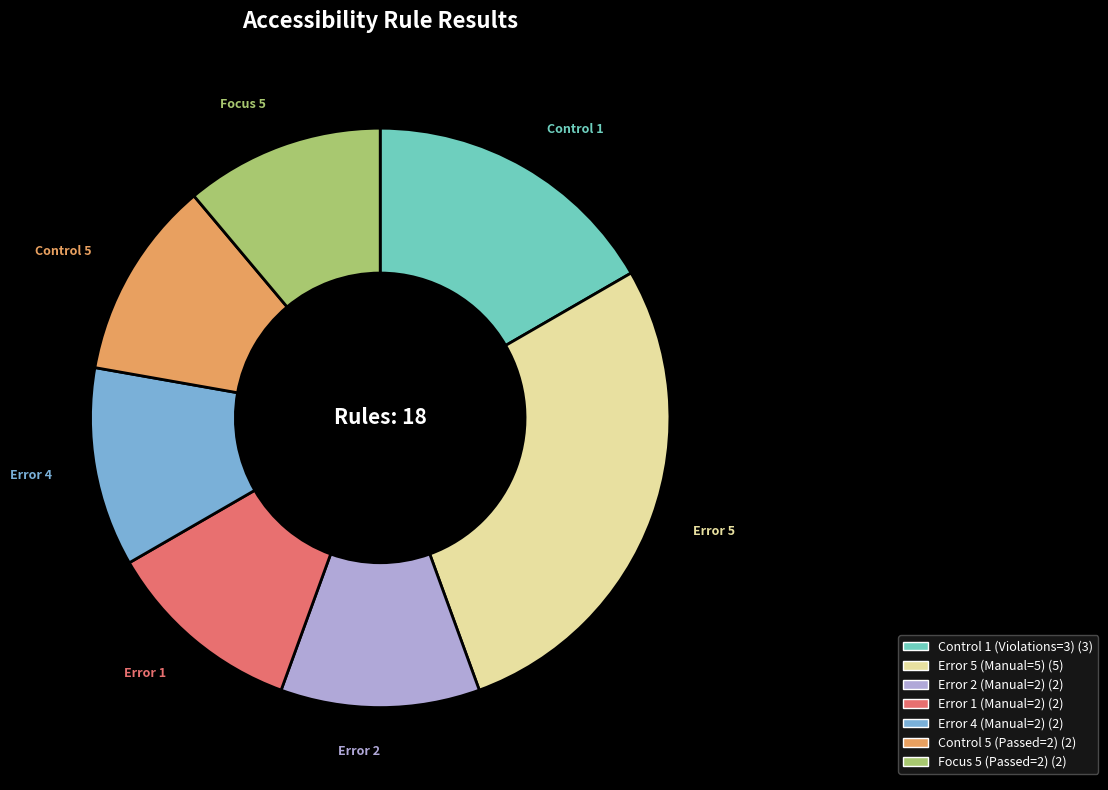

Count the number of slices in the pie.

7